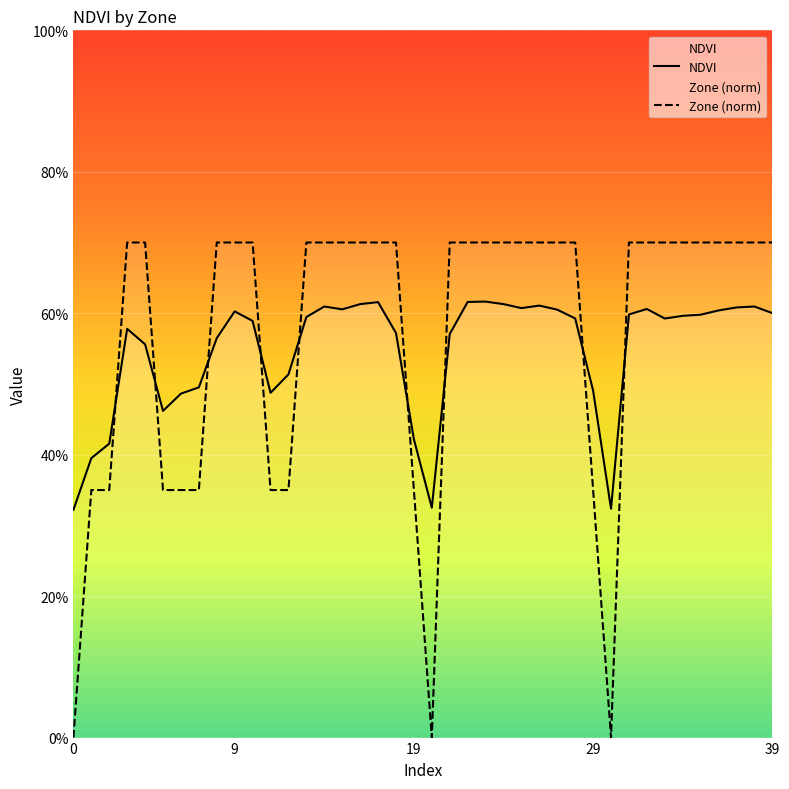

How many categories are shown in the chart?

40